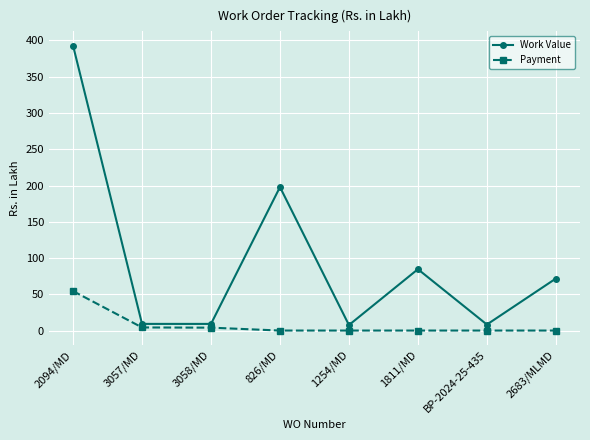

What is the difference between the maximum and minimum values in the Payment series?

54.4